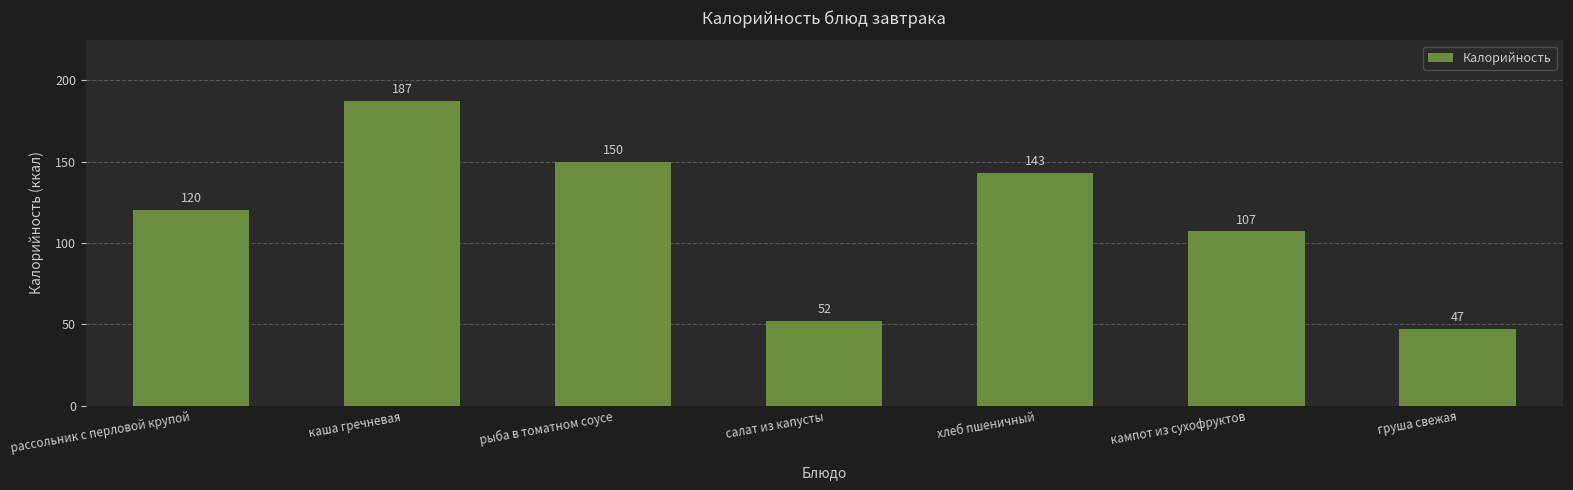

What is the average value?

115